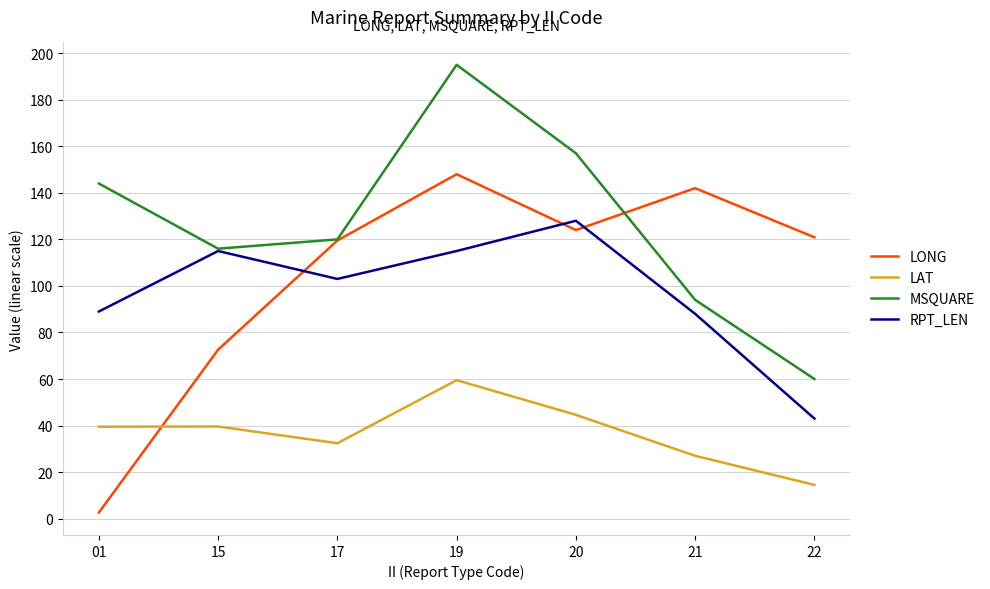

Which series changed the most between 01 and 17?

LONG